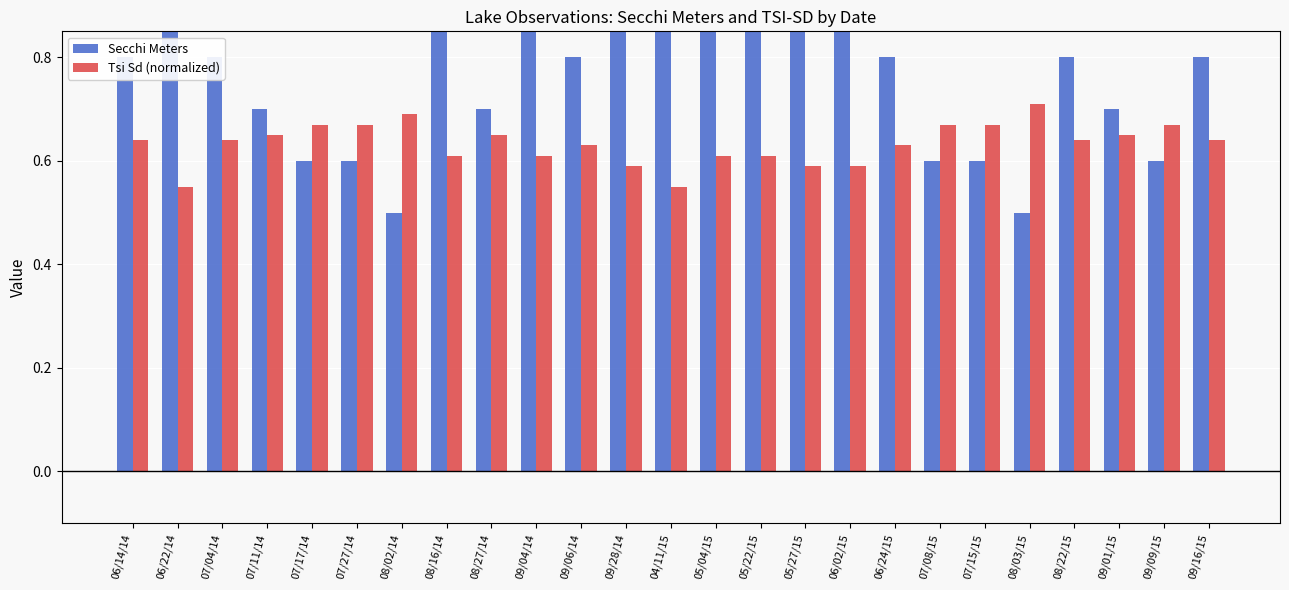

Is the value of Tsi Sd (normalized) at 07/08/15 greater than the value of Secchi Meters at 07/27/14?

Yes